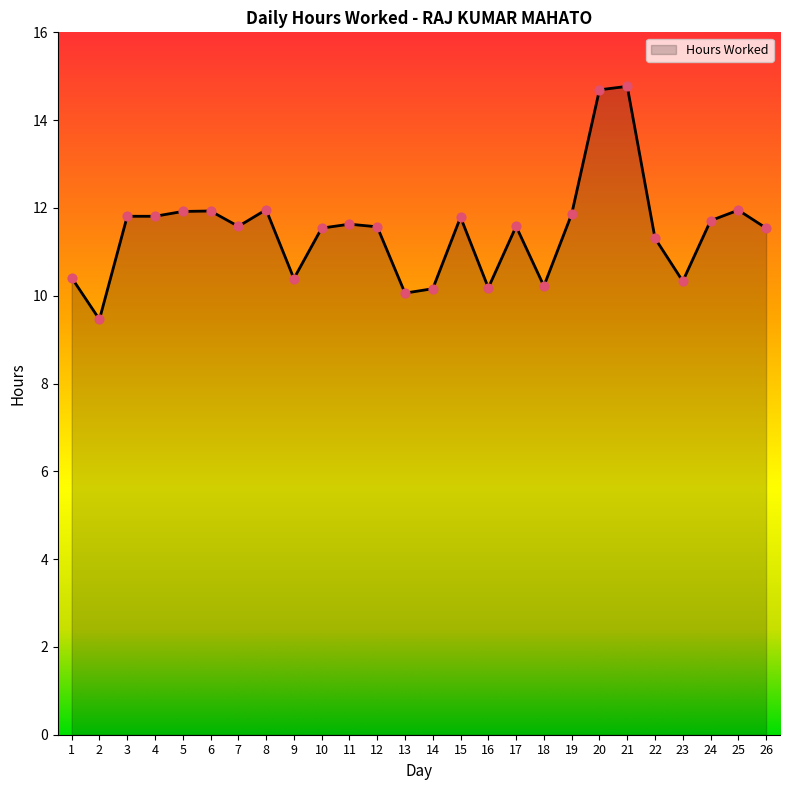

Approximately how many times larger is the value at 10 compared to 3?

1.0